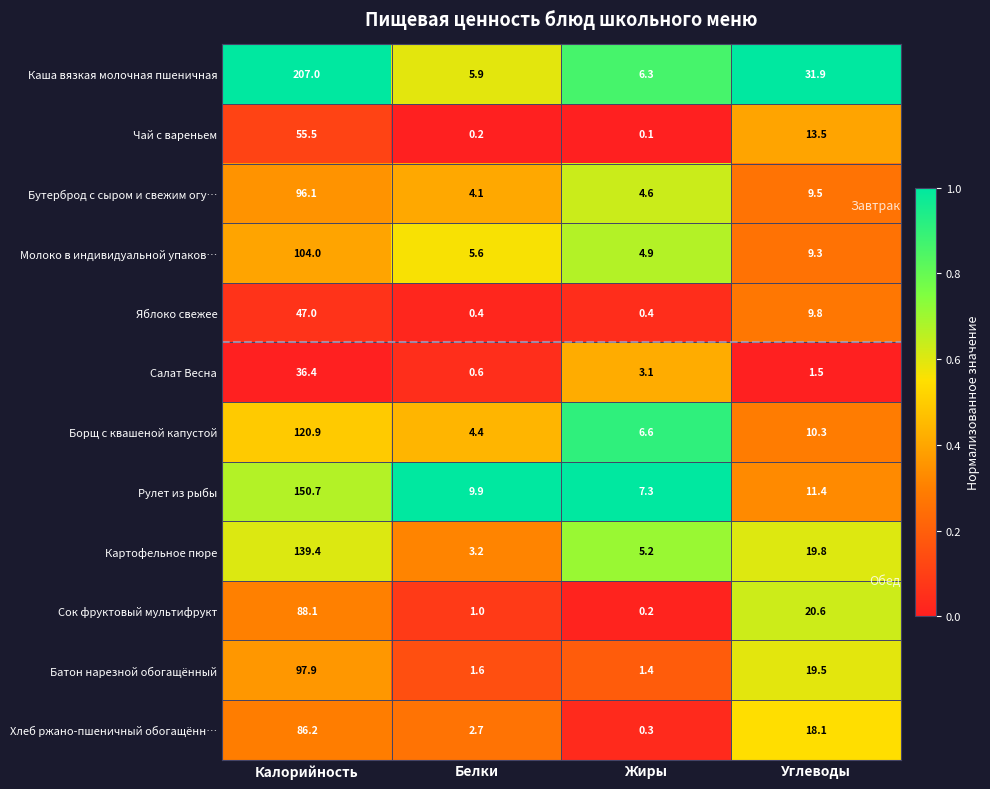

What is the approximate value of Салат Весна at Калорийность?

36.4